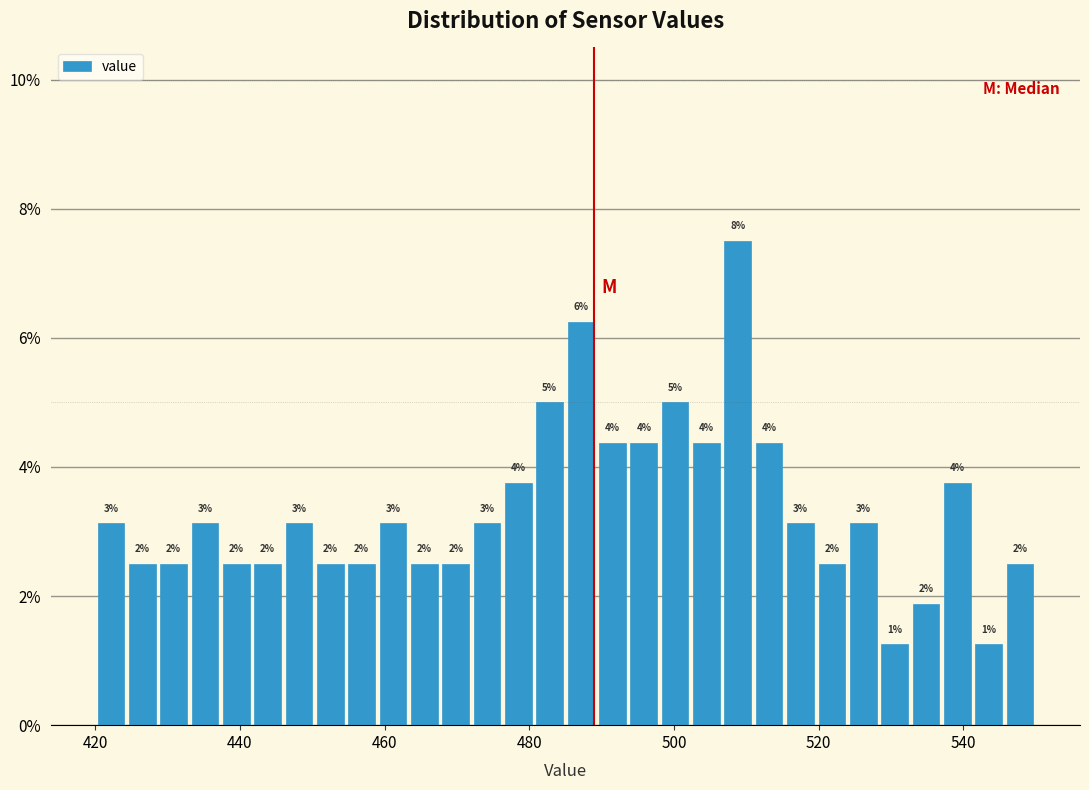

Around what value on the x-axis is the tallest bar? Give the approximate position of its centre, as read against the axis.

508